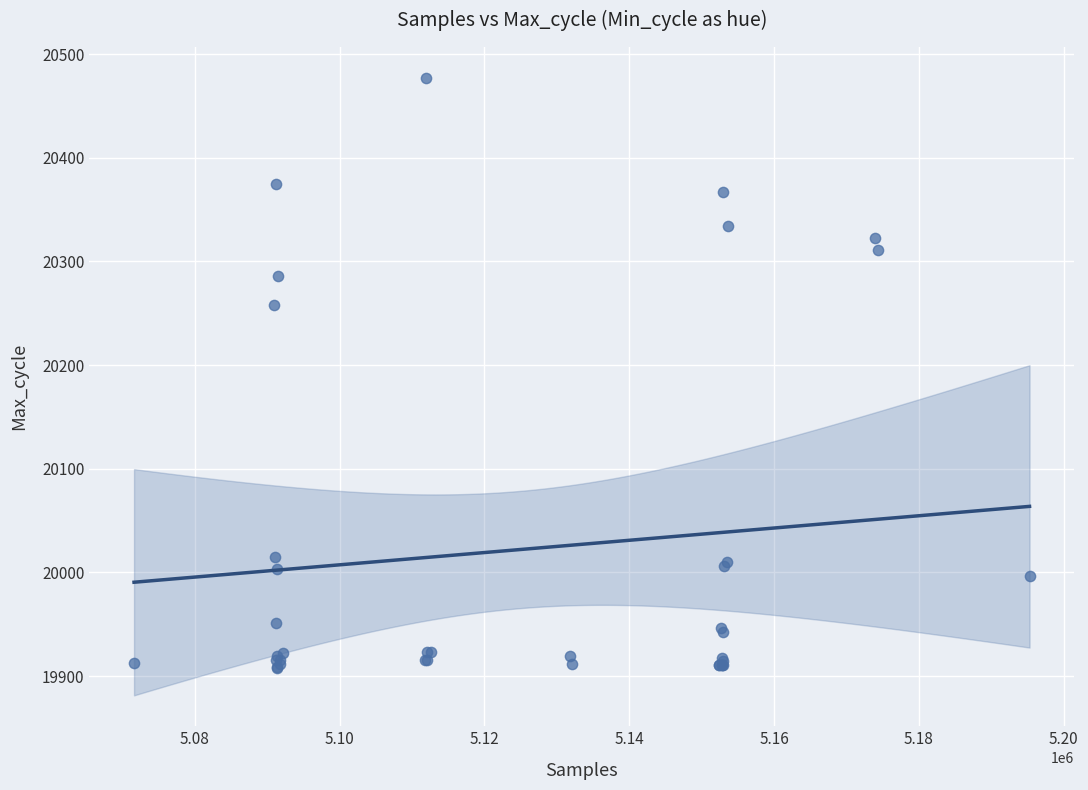

What Y value in the scatter plot is closest to 20192?

20258